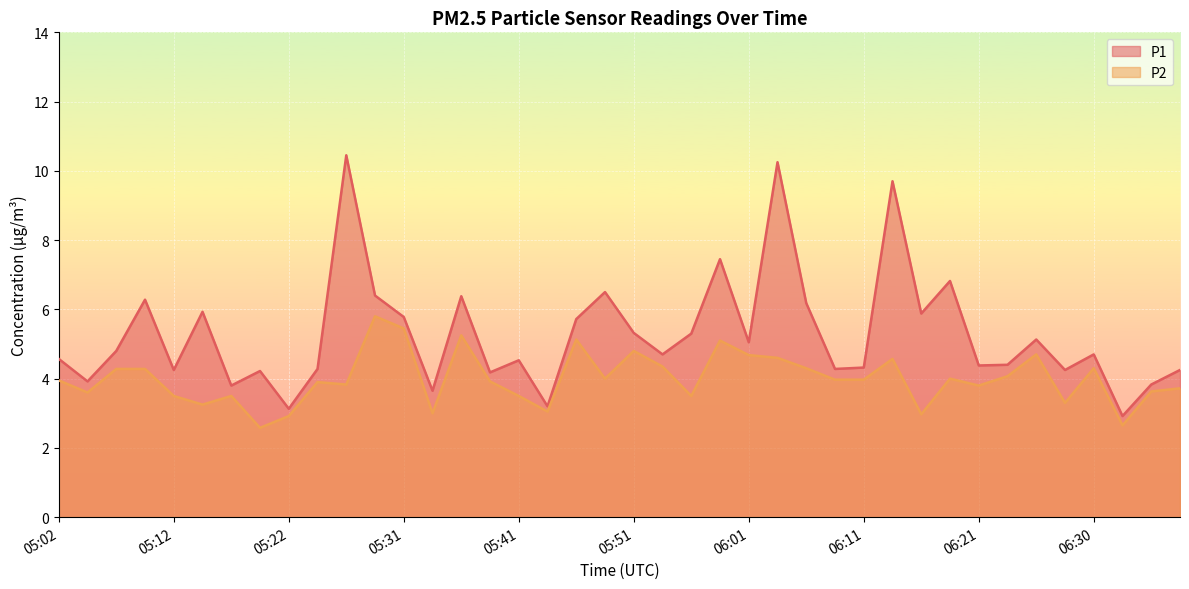

What is the average value of the P1 series?

5.3